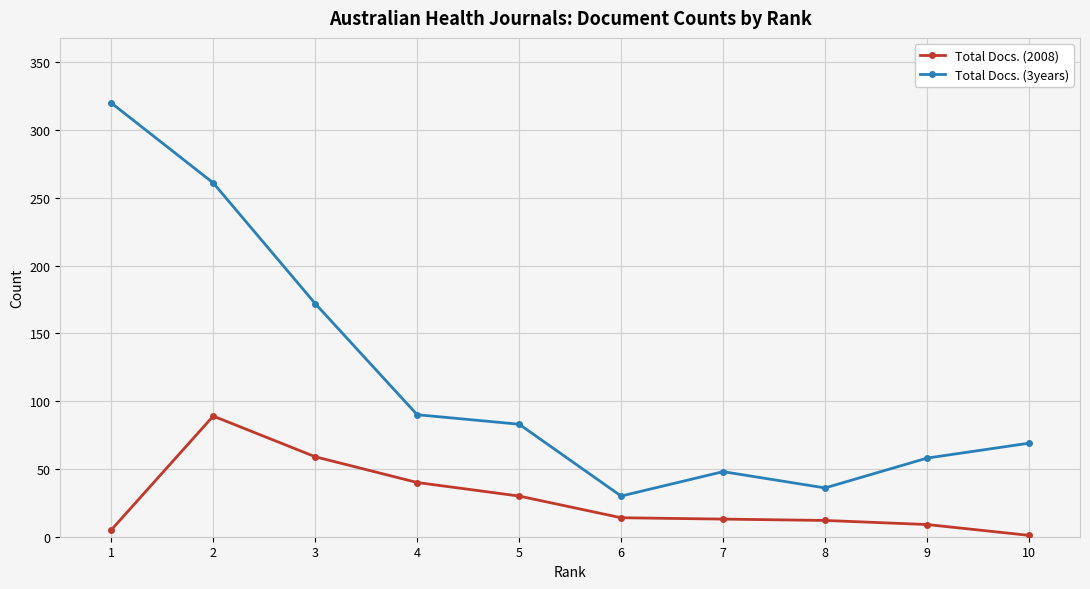

What is the difference between the highest and lowest values at 2?

172